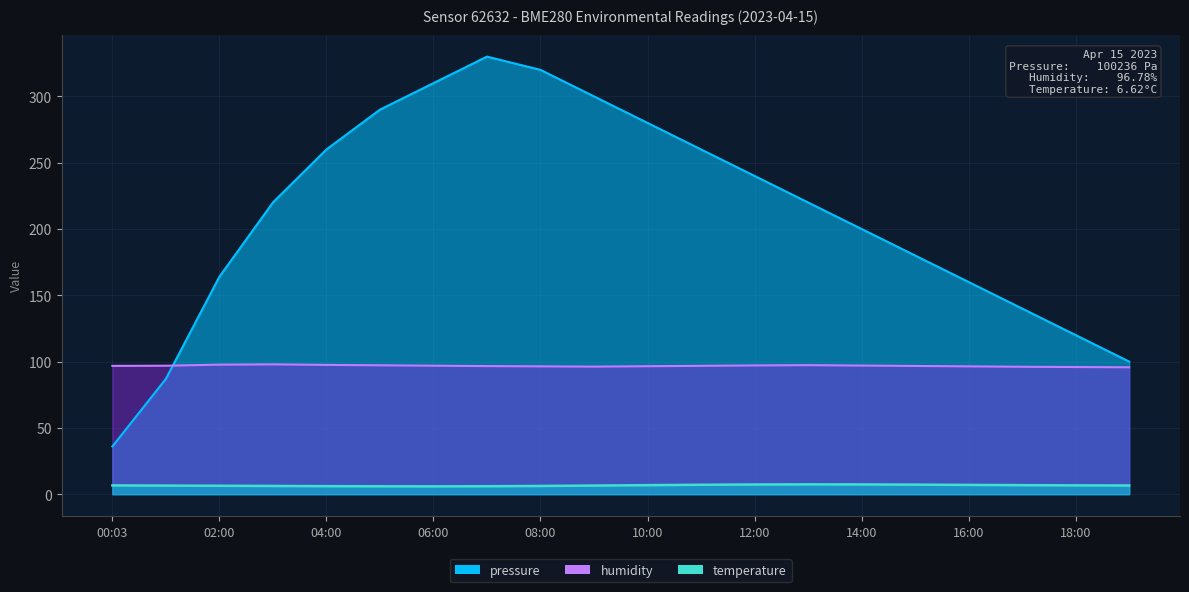

Reading left to right, what are all the values shown in this chart?

pressure: 00:03=36.0	01:00=87.0	02:00=164.0	03:00=220.0	04:00=260.0	05:00=290.0	06:00=310.0	07:00=330.0	08:00=320.0	09:00=300.0	10:00=280.0	11:00=260.0	12:00=240.0	13:00=220.0	14:00=200.0	15:00=180.0	16:00=160.0	17:00=140.0	18:00=120.0	19:00=100.0
humidity: 00:03=96.8	01:00=96.9	02:00=97.7	03:00=97.9	04:00=97.5	05:00=97.2	06:00=96.9	07:00=96.6	08:00=96.4	09:00=96.2	10:00=96.5	11:00=96.8	12:00=97.1	13:00=97.3	14:00=97.0	15:00=96.7	16:00=96.4	17:00=96.1	18:00=95.9	19:00=95.7
temperature: 00:03=6.6	01:00=6.5	02:00=6.3	03:00=6.2	04:00=6.0	05:00=6.0	06:00=5.9	07:00=6.0	08:00=6.2	09:00=6.5	10:00=6.8	11:00=7.1	12:00=7.3	13:00=7.4	14:00=7.3	15:00=7.2	16:00=7.0	17:00=6.8	18:00=6.7	19:00=6.5